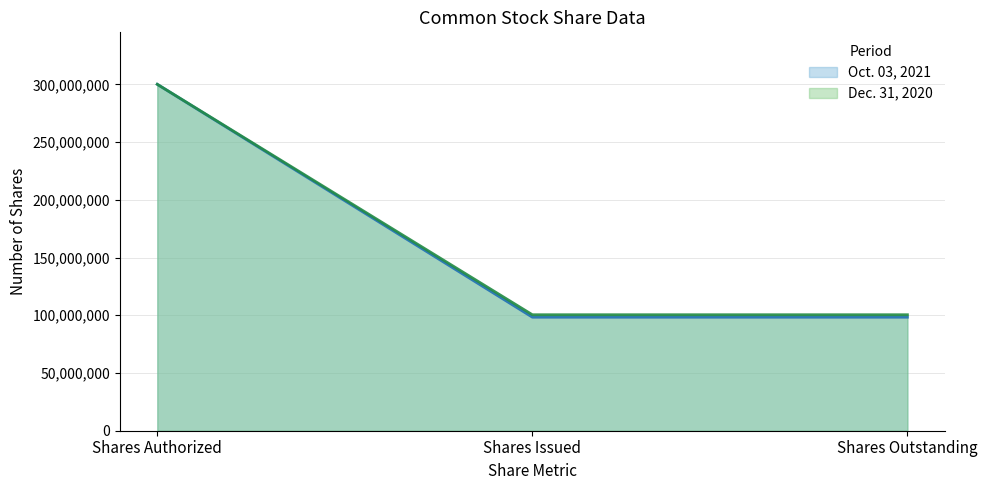

Count the number of categories in the chart.

3